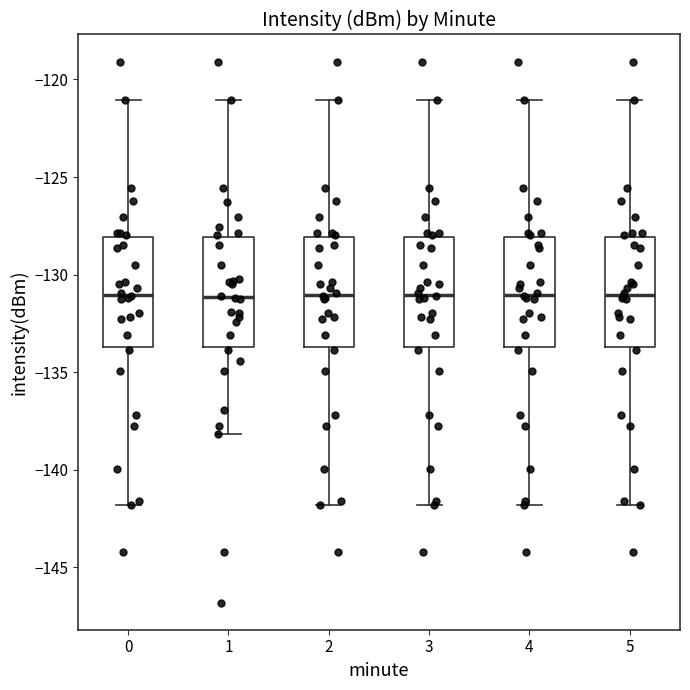

Reading left to right, transcribe this box plot: for each box, give where its median line is, the range the box spans, and where its two whiskers end, as read against the y-axis. The values are not printed on the chart, so give them approximately, as read against the axis.

0: median -131.0, box -133.5 to -128.0, whiskers -142.0 to -121.0
1: median -131.0, box -133.5 to -128.0, whiskers -138.0 to -121.0
2: median -131.0, box -133.5 to -128.0, whiskers -142.0 to -121.0
3: median -131.0, box -133.5 to -128.0, whiskers -142.0 to -121.0
4: median -131.0, box -133.5 to -128.0, whiskers -142.0 to -121.0
5: median -131.0, box -133.5 to -128.0, whiskers -142.0 to -121.0